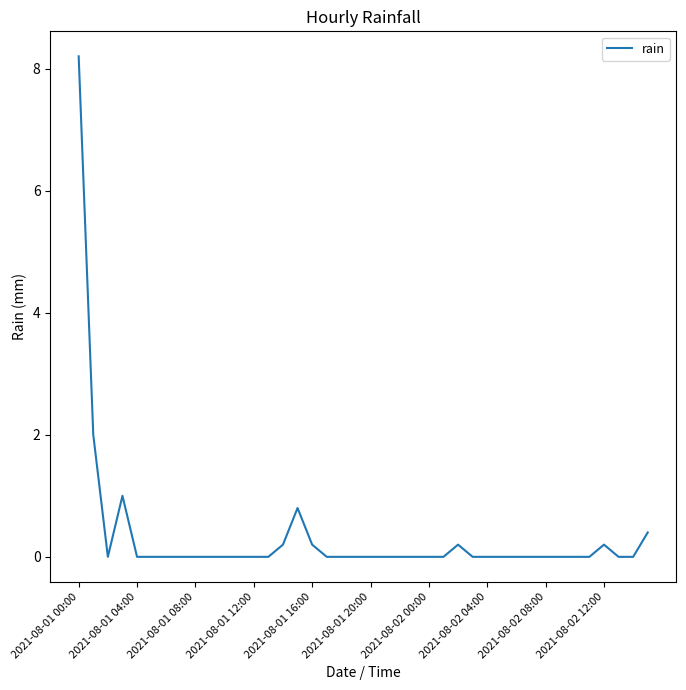

What is the greatest value displayed?

8.2